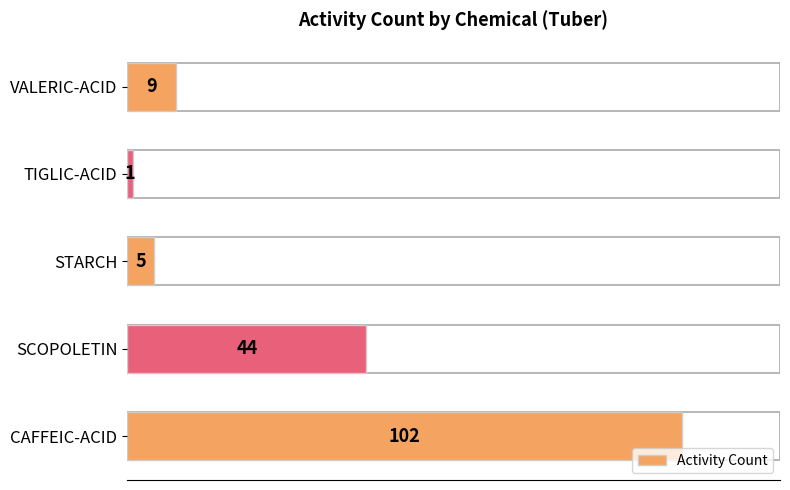

Is it true that the value at VALERIC-ACID is 5?

False